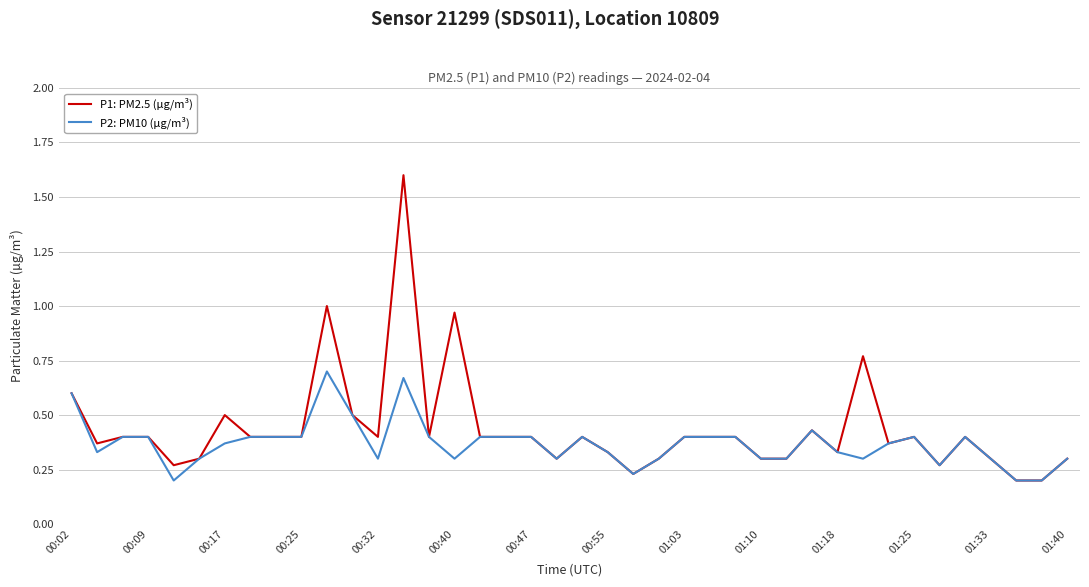

True or false: P2: PM10 (µg/m³) has more than 0 points higher than both neighbors.

True